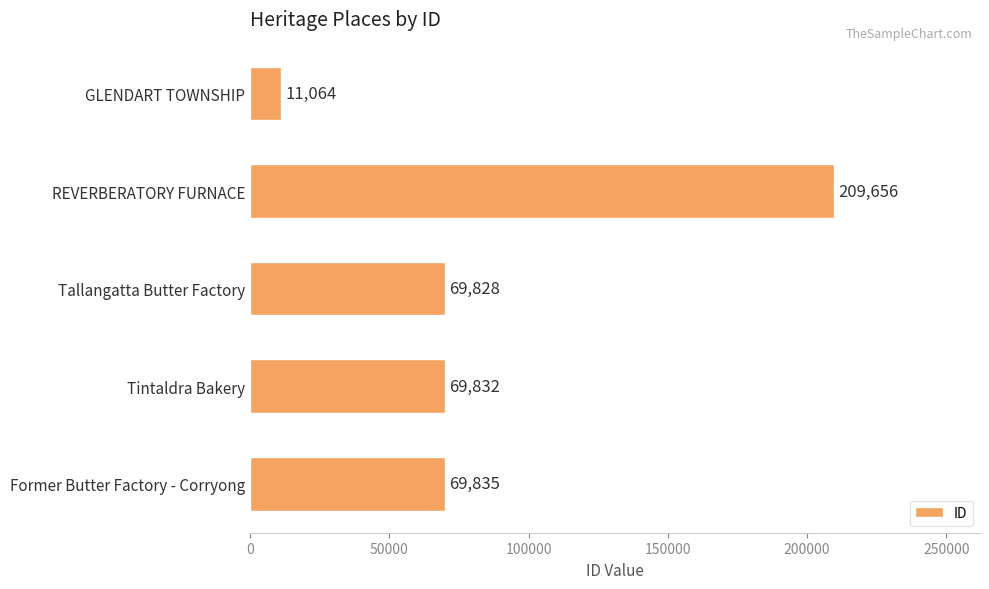

How many bars are there in total?

5